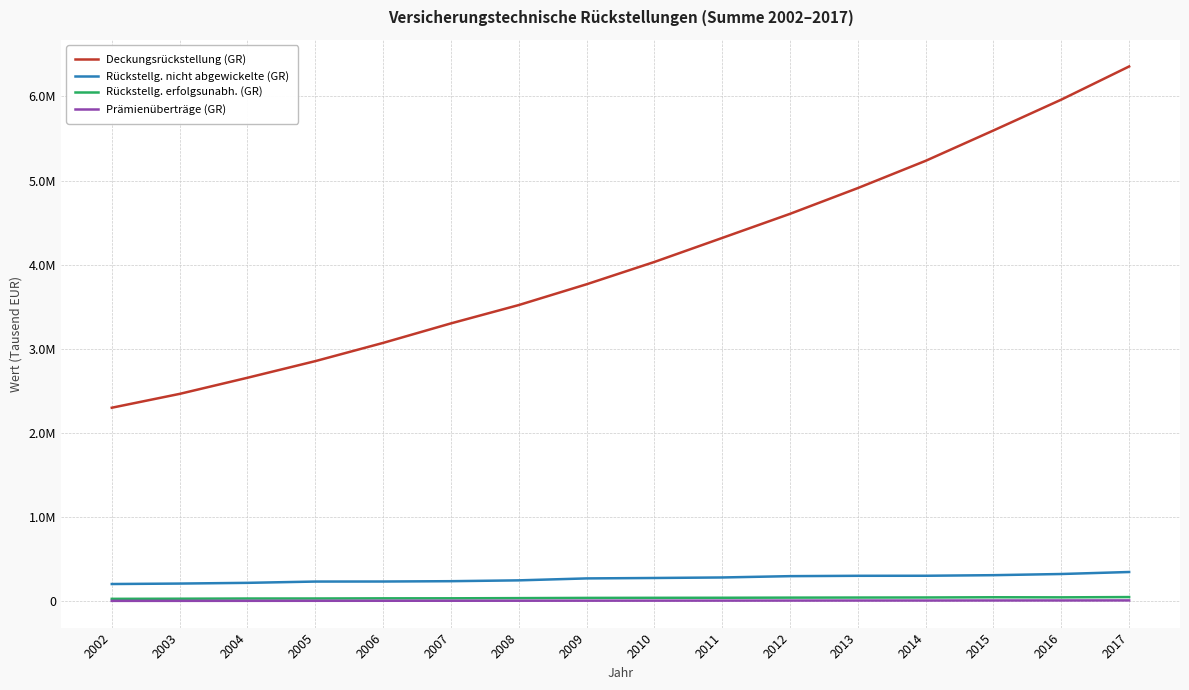

True or false: Rückstellg. erfolgsunabh. (GR) and Deckungsrückstellung (GR) cross at least once.

False